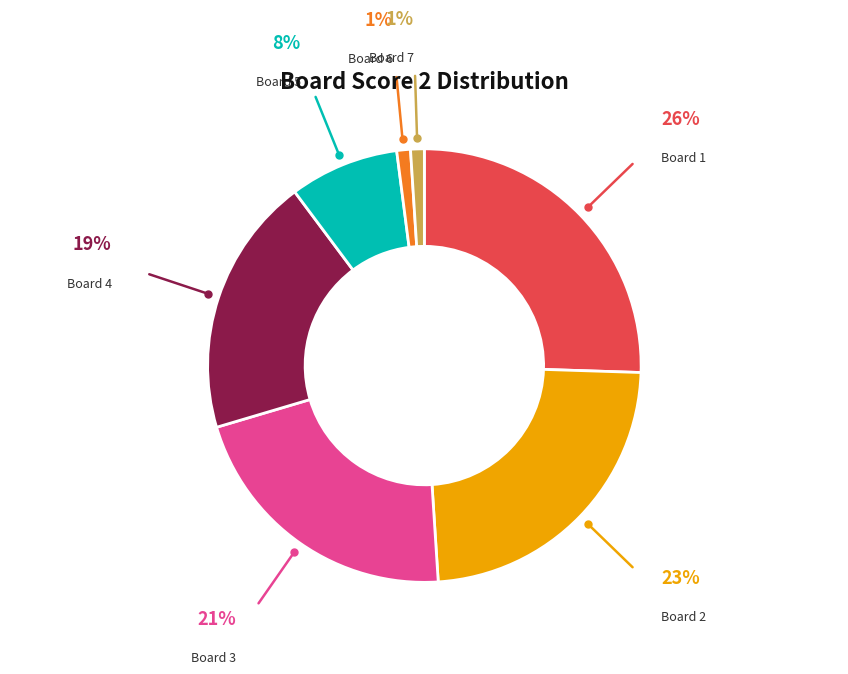

The Board 6 slice represents 1% of the pie. True or false?

True